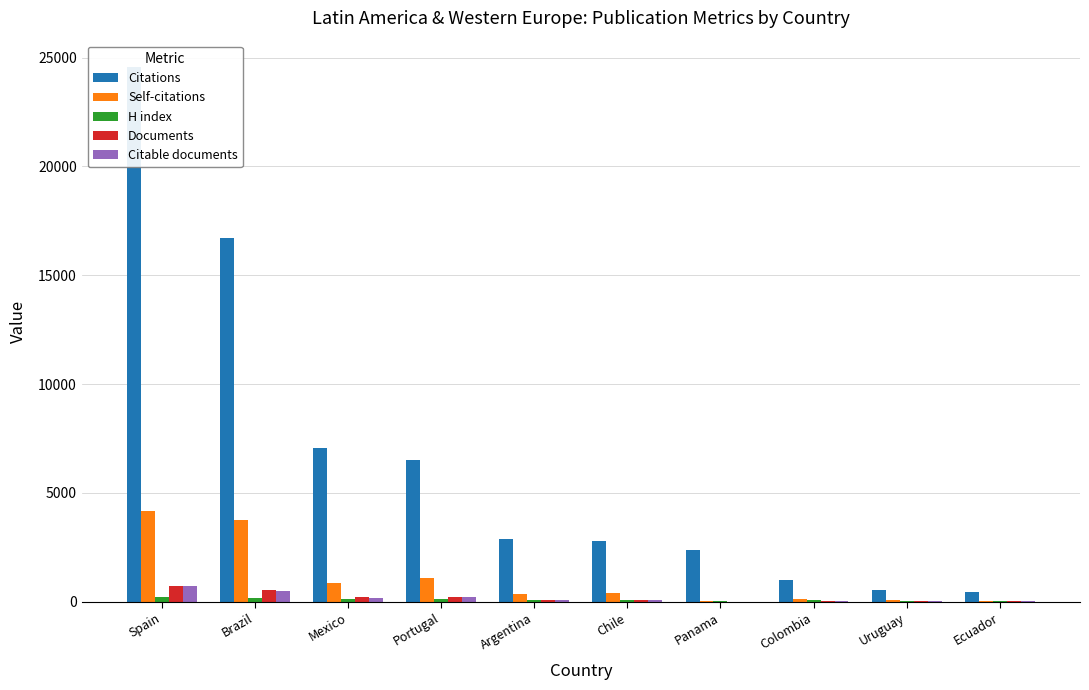

Reading right to left, extract all data points from this chart.

Citations: Ecuador=460	Uruguay=559	Colombia=993	Panama=2389	Chile=2774	Argentina=2896	Portugal=6509	Mexico=7057	Brazil=16696	Spain=24554
Self-citations: Ecuador=52	Uruguay=86	Colombia=105	Panama=35	Chile=394	Argentina=362	Portugal=1090	Mexico=852	Brazil=3742	Spain=4164
H index: Ecuador=34	Uruguay=55	Colombia=61	Panama=44	Chile=93	Argentina=95	Portugal=136	Mexico=113	Brazil=161	Spain=224
Documents: Ecuador=16	Uruguay=25	Colombia=33	Panama=7	Chile=84	Argentina=98	Portugal=218	Mexico=206	Brazil=522	Spain=741
Citable documents: Ecuador=14	Uruguay=24	Colombia=31	Panama=7	Chile=78	Argentina=90	Portugal=210	Mexico=196	Brazil=513	Spain=708